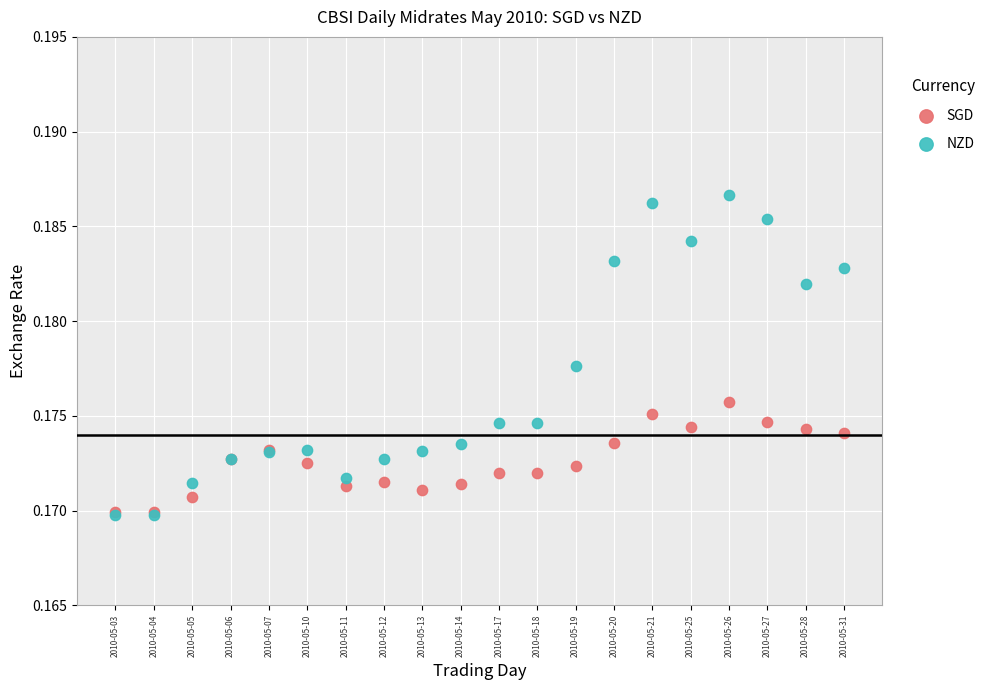

Which series has the widest spread of Y values?

NZD